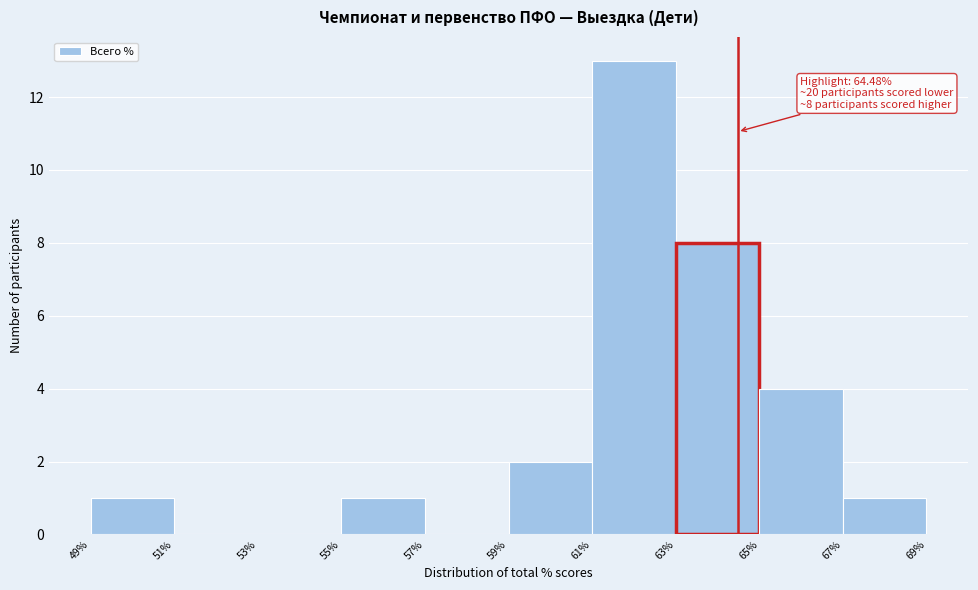

Which range on the x-axis has the tallest bar?

61% to 63%